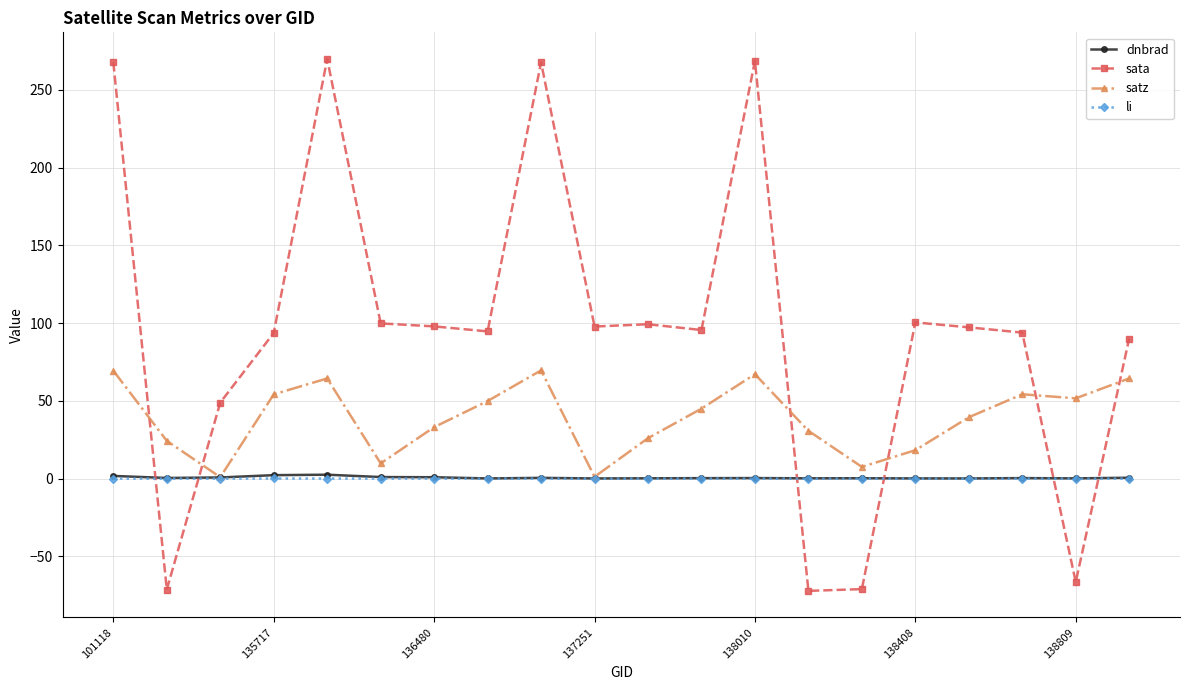

What is the smallest value displayed?

-72.2